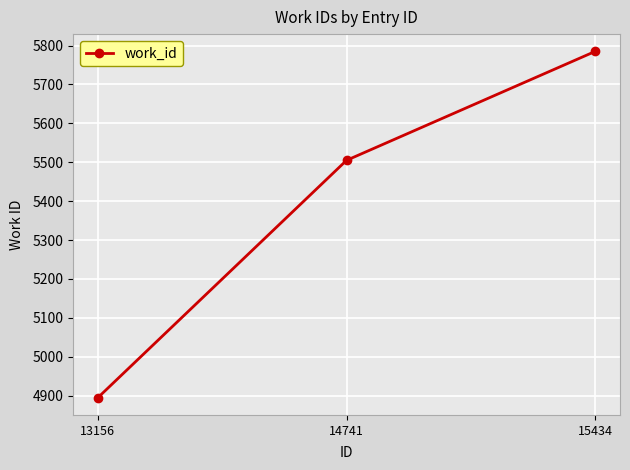

Reading left to right, transcribe all the data shown in this chart.

4895	5505	5785